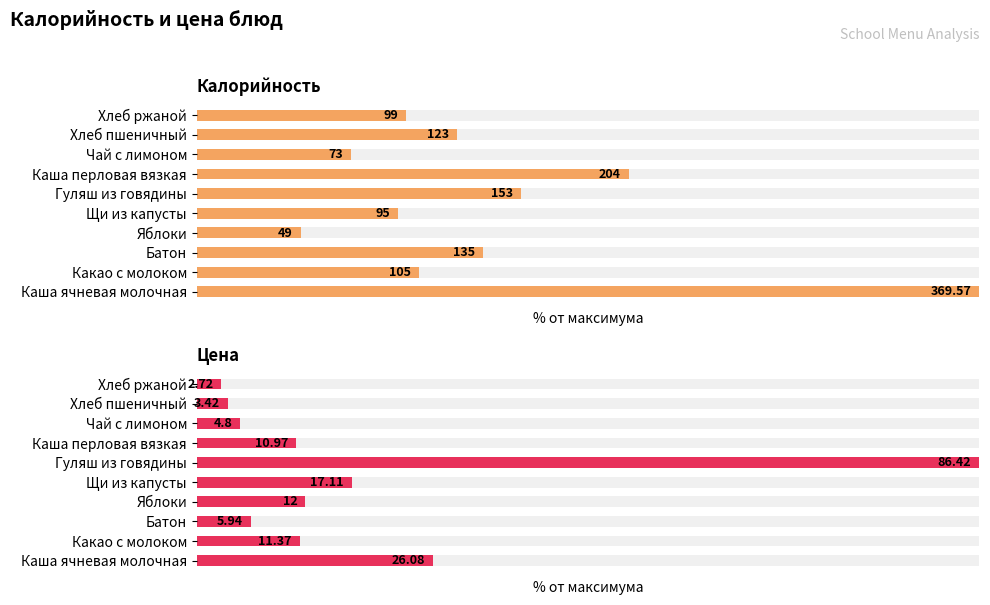

Is the value of Калорийность at Хлеб пшеничный greater than the value of Цена at Яблоки?

Yes